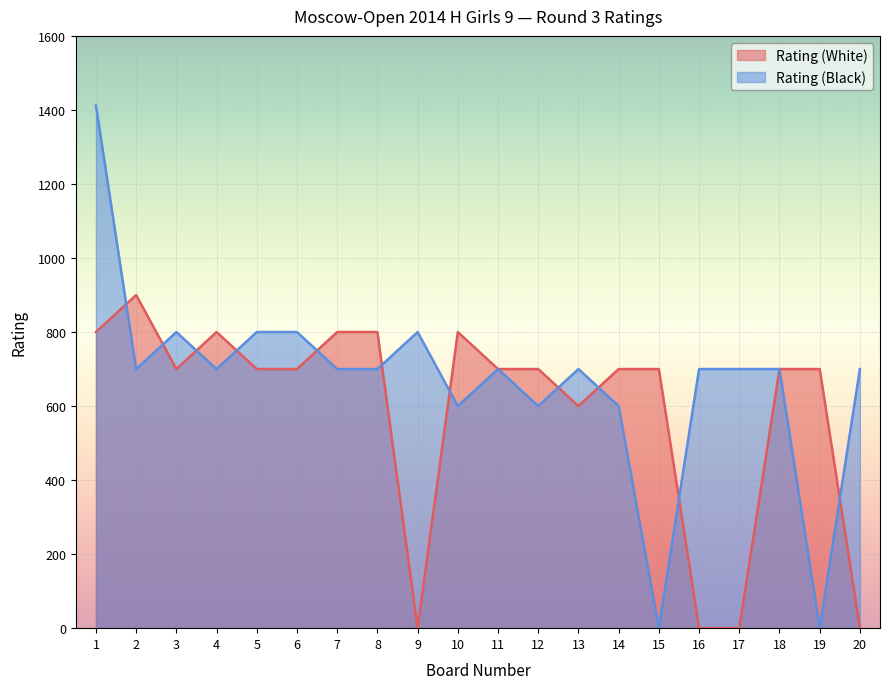

In Rating (White), how many points are higher than both neighbors (excluding endpoints)?

3